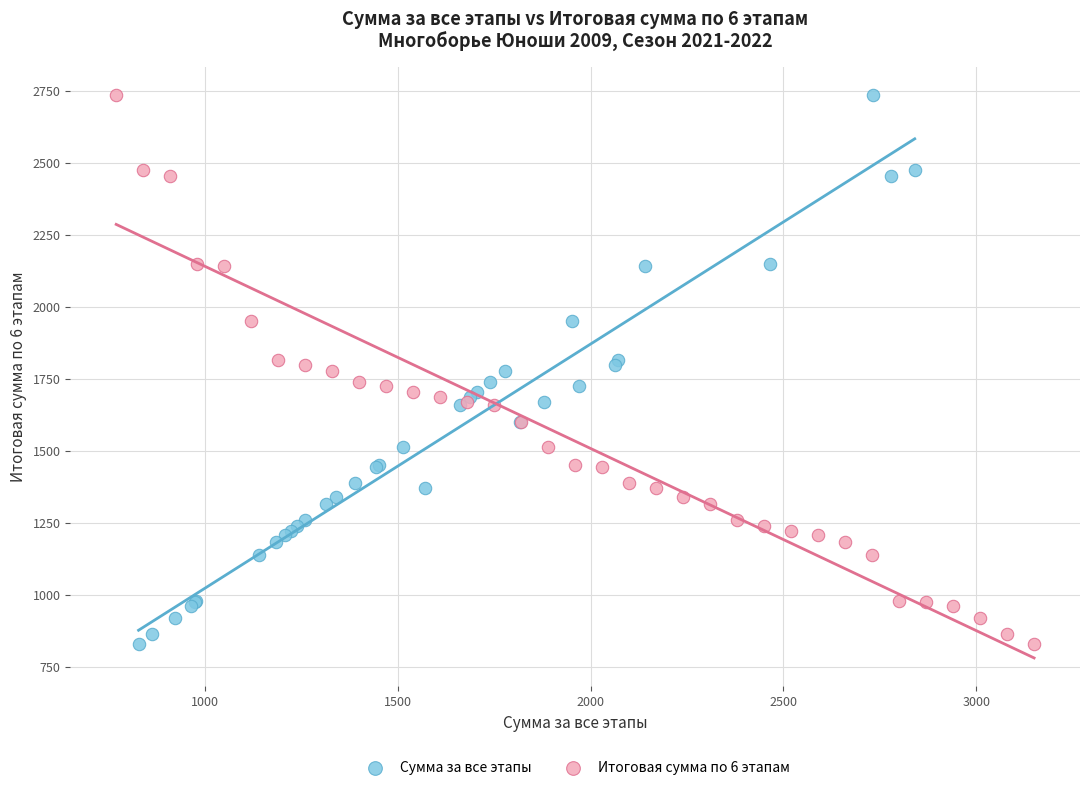

What are all the series names shown in the legend?

Сумма за все этапы, Итоговая сумма по 6 этапам